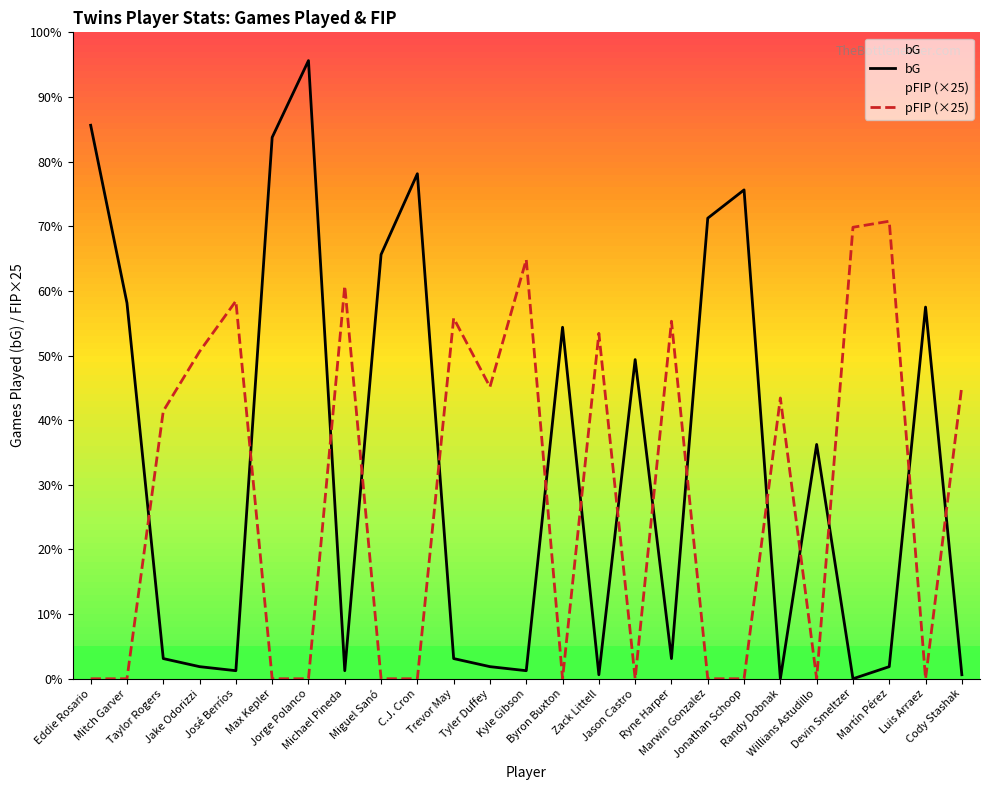

What is the label of the 24th point from the right?

Mitch Garver